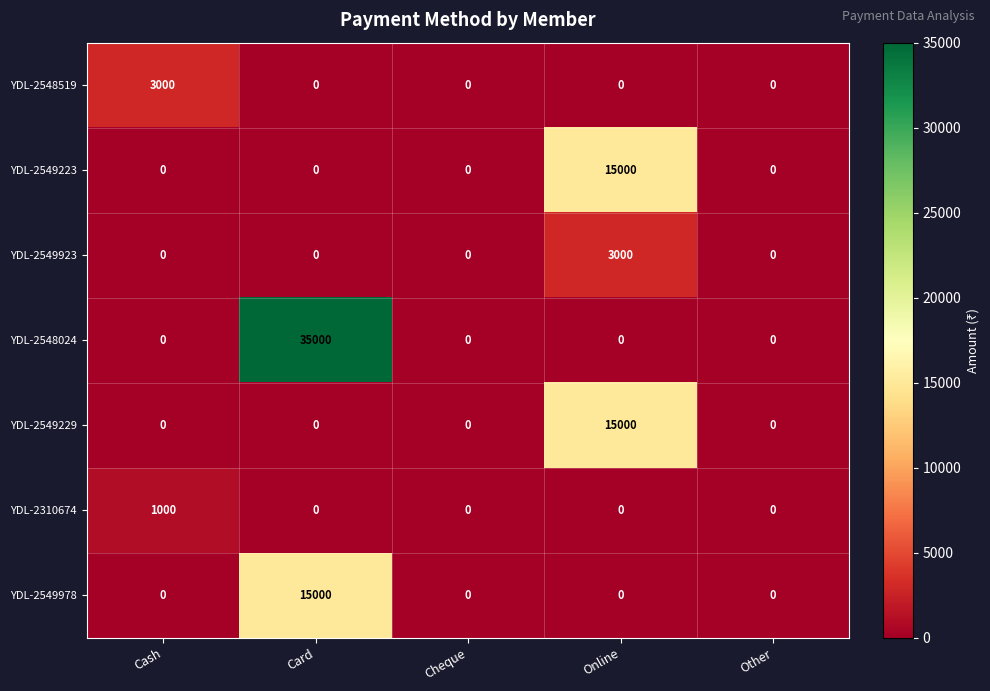

What is the sum of all YDL-2548024 values?

35000